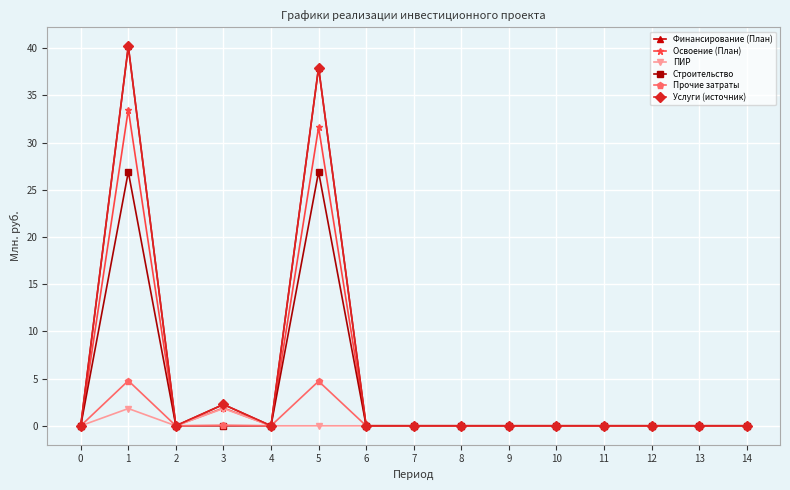

Which category has the highest value in the Прочие затраты series?

1